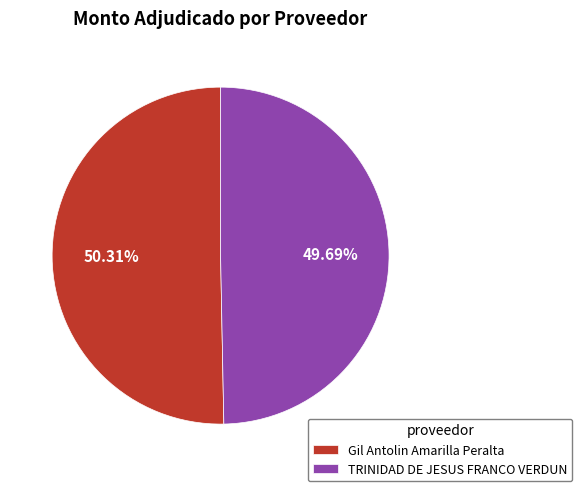

To the nearest percent, what portion does TRINIDAD DE JESUS FRANCO VERDUN represent?

50%